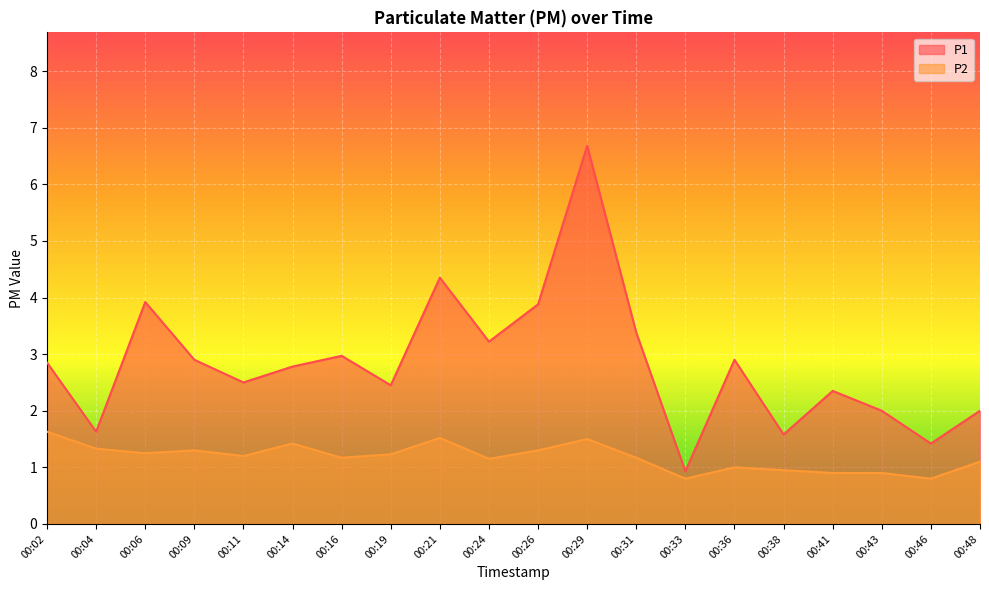

What is the value of the P1 point at the 15th from the left?

2.9